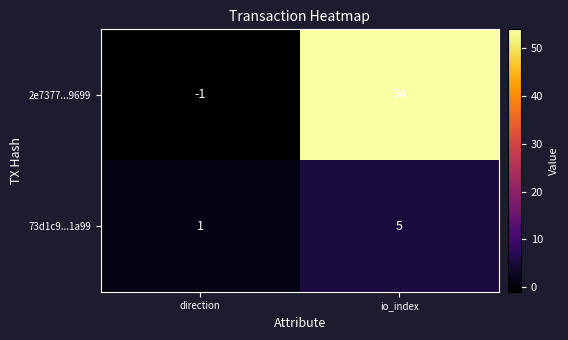

Where is 2e7377...9699 nearest to the value 26?

direction